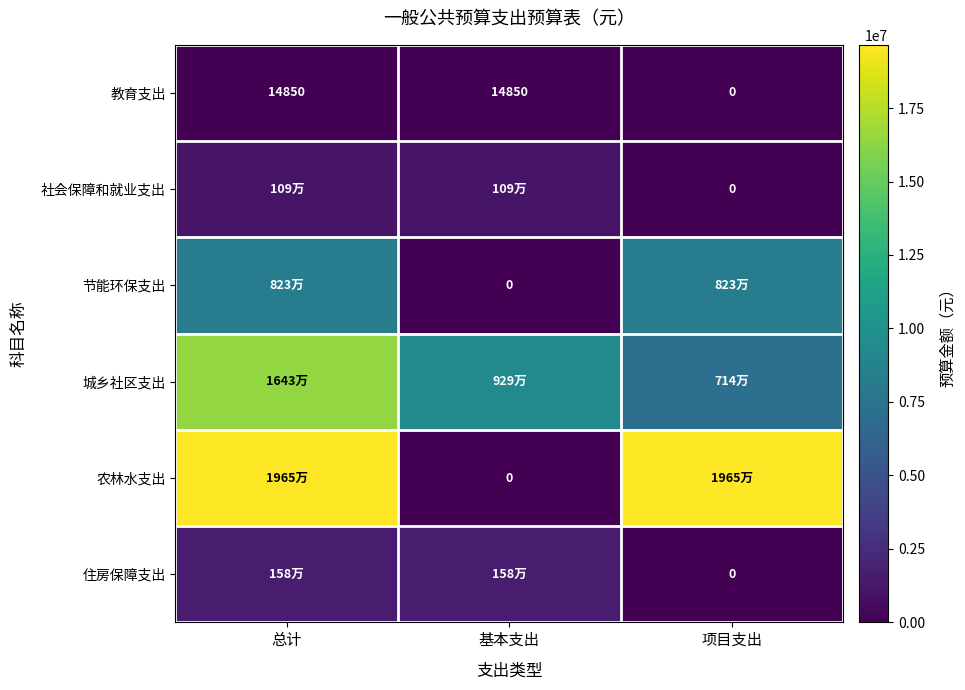

What is the average value of the 农林水支出 series?

13100000.0